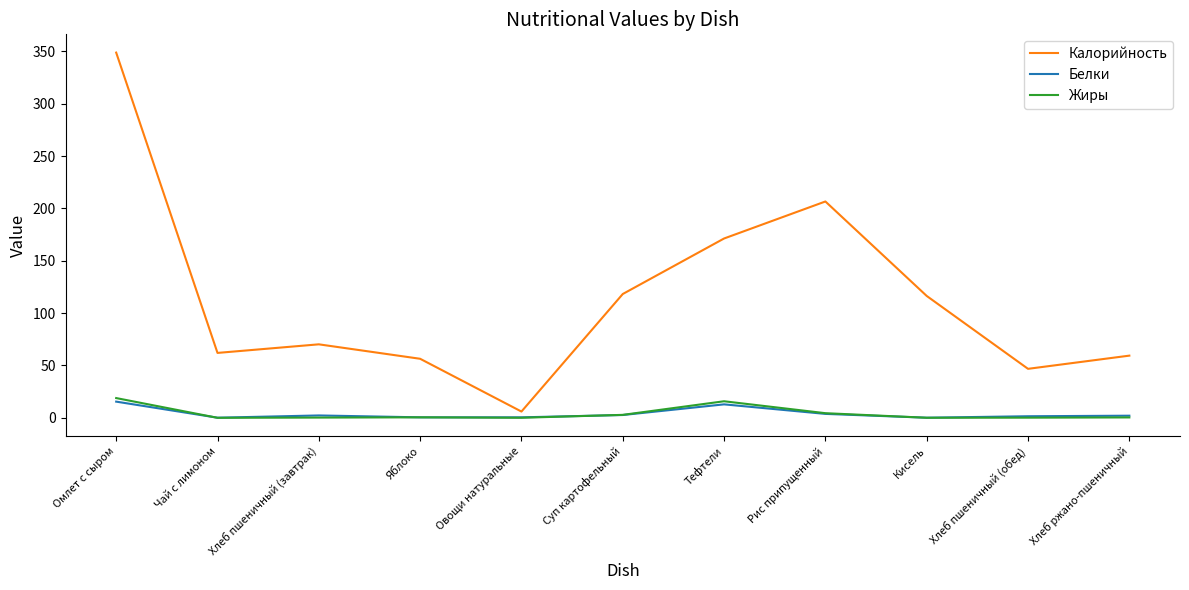

Where do Жиры and Белки first cross each other?

Омлет с сыром and Чай с лимоном